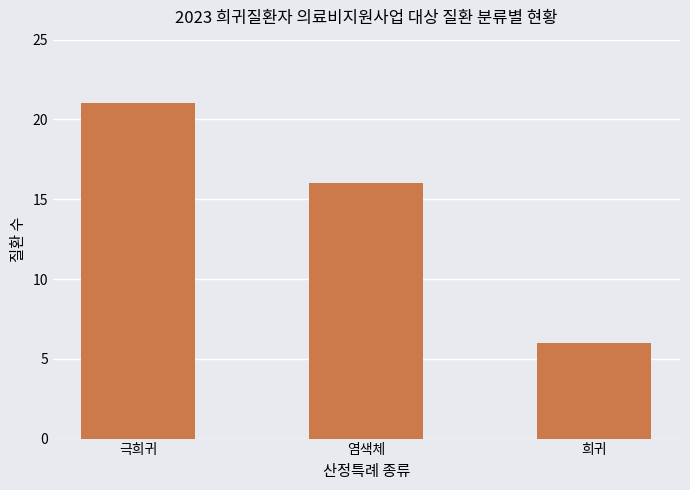

How many series are shown in this chart?

1